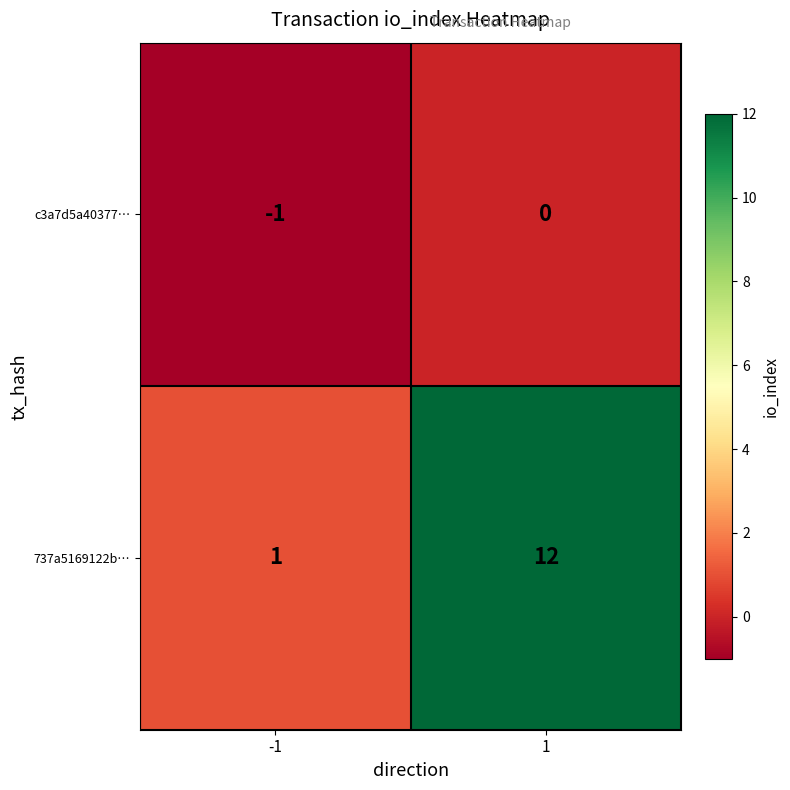

What is the sum of the 737a5169122b… values at 1 and -1?

13